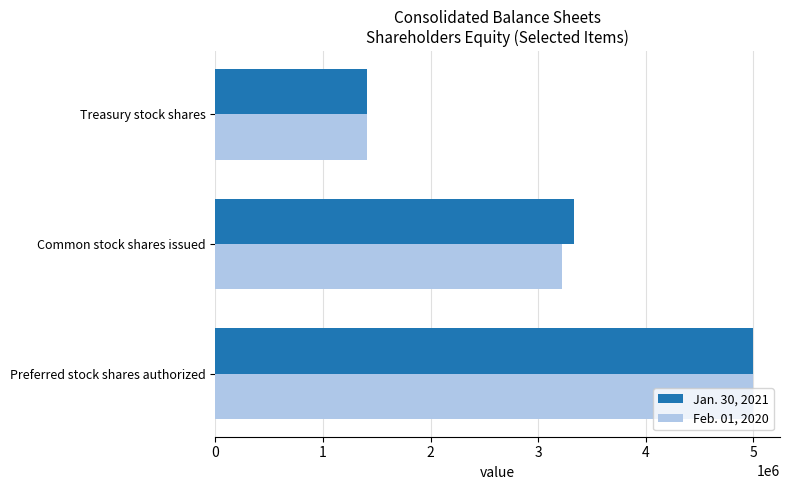

List the labels in order of Jan. 30, 2021 value, largest first.

Preferred stock shares authorized, Common stock shares issued, Treasury stock shares